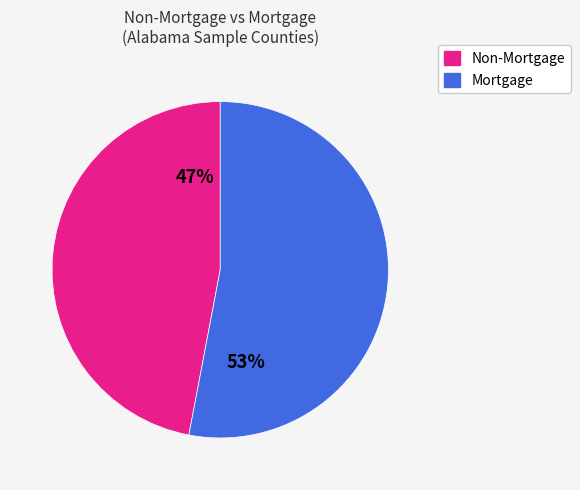

Is the sum of Non-Mortgage and Mortgage greater than half?

Yes